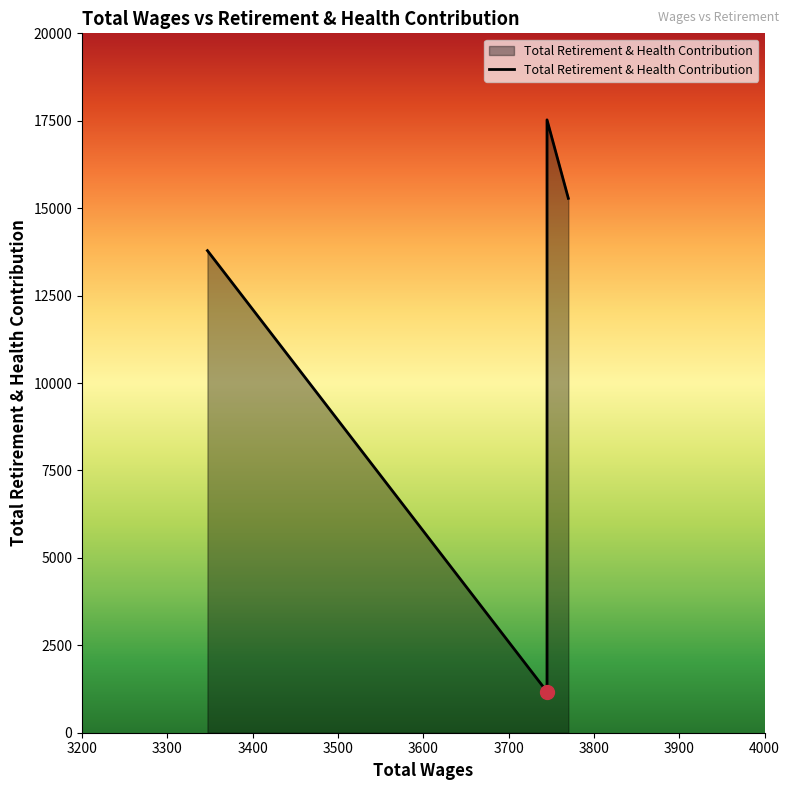

Which category has the lowest value across all series?

3745.0